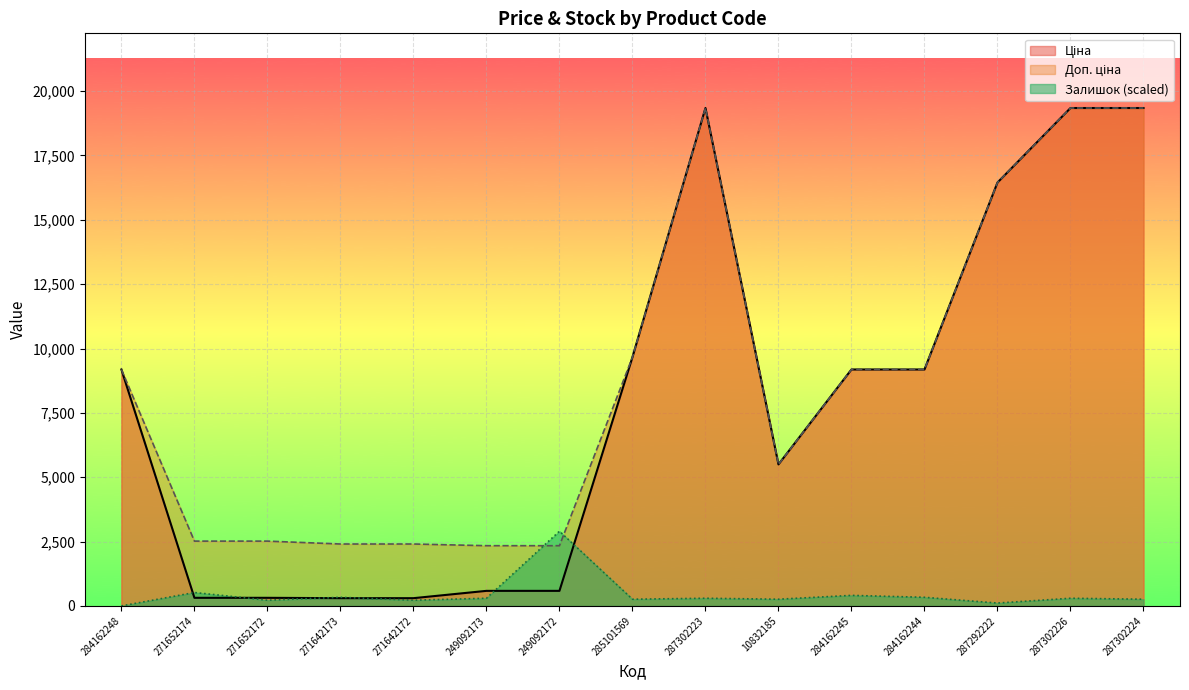

At how many categories does at least one series exceed 3996?

9